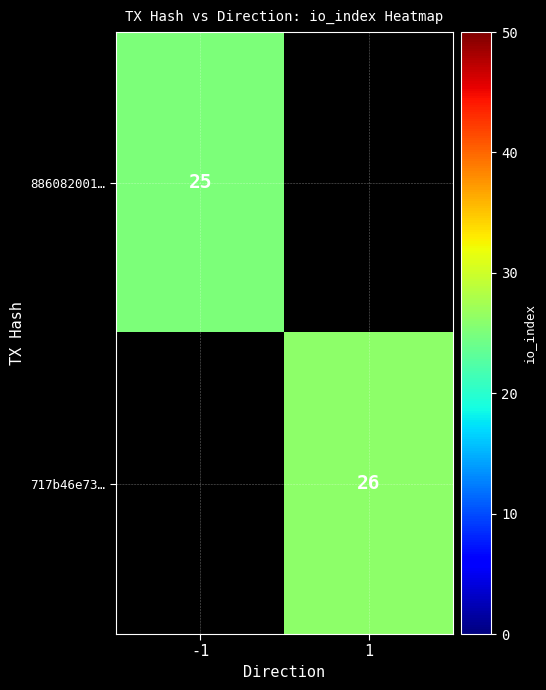

Which has a higher value, -1 or 1?

1